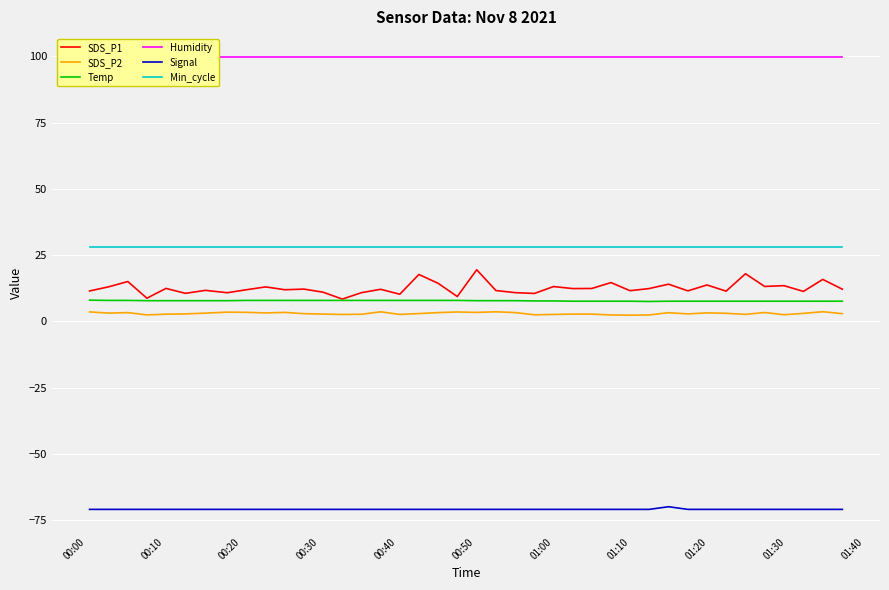

True or false: Signal and SDS_P2 intersect in this chart.

False